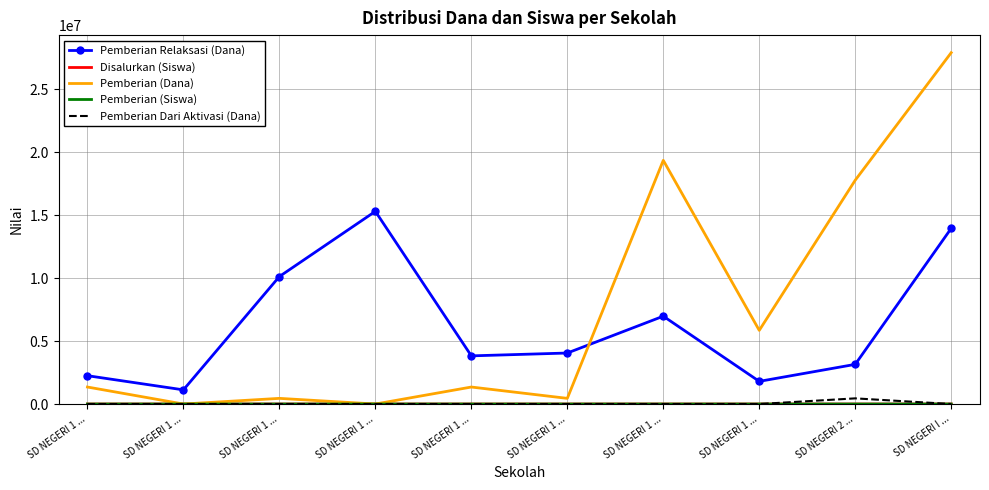

At which category does Pemberian Relaksasi (Dana) reach its first local valley?

SD NEGERI 1 ...